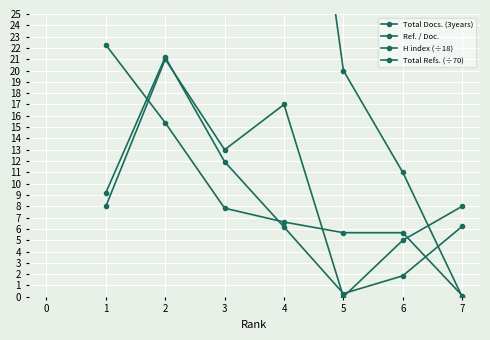

Between which two adjacent categories do Ref. / Doc. and Total Docs. (3years) first intersect?

4 and 5